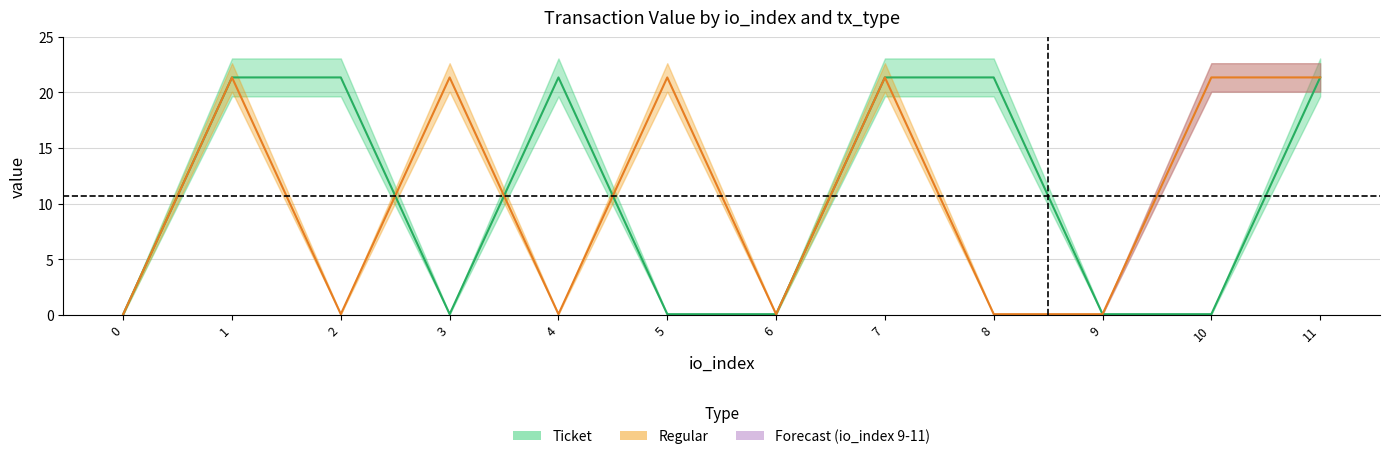

Is it true that Regular_value equals 0.0 at 0?

True